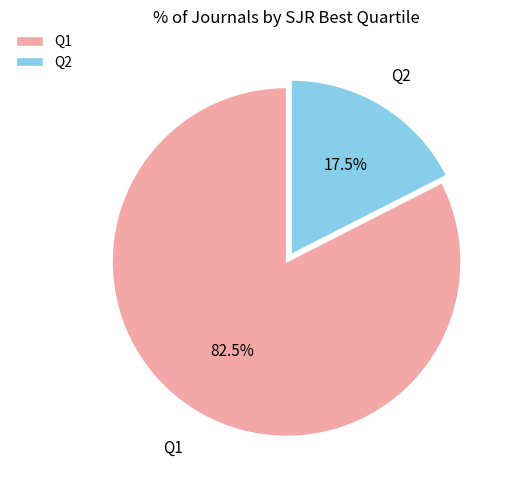

Which slice represents more than half of the pie?

Q1